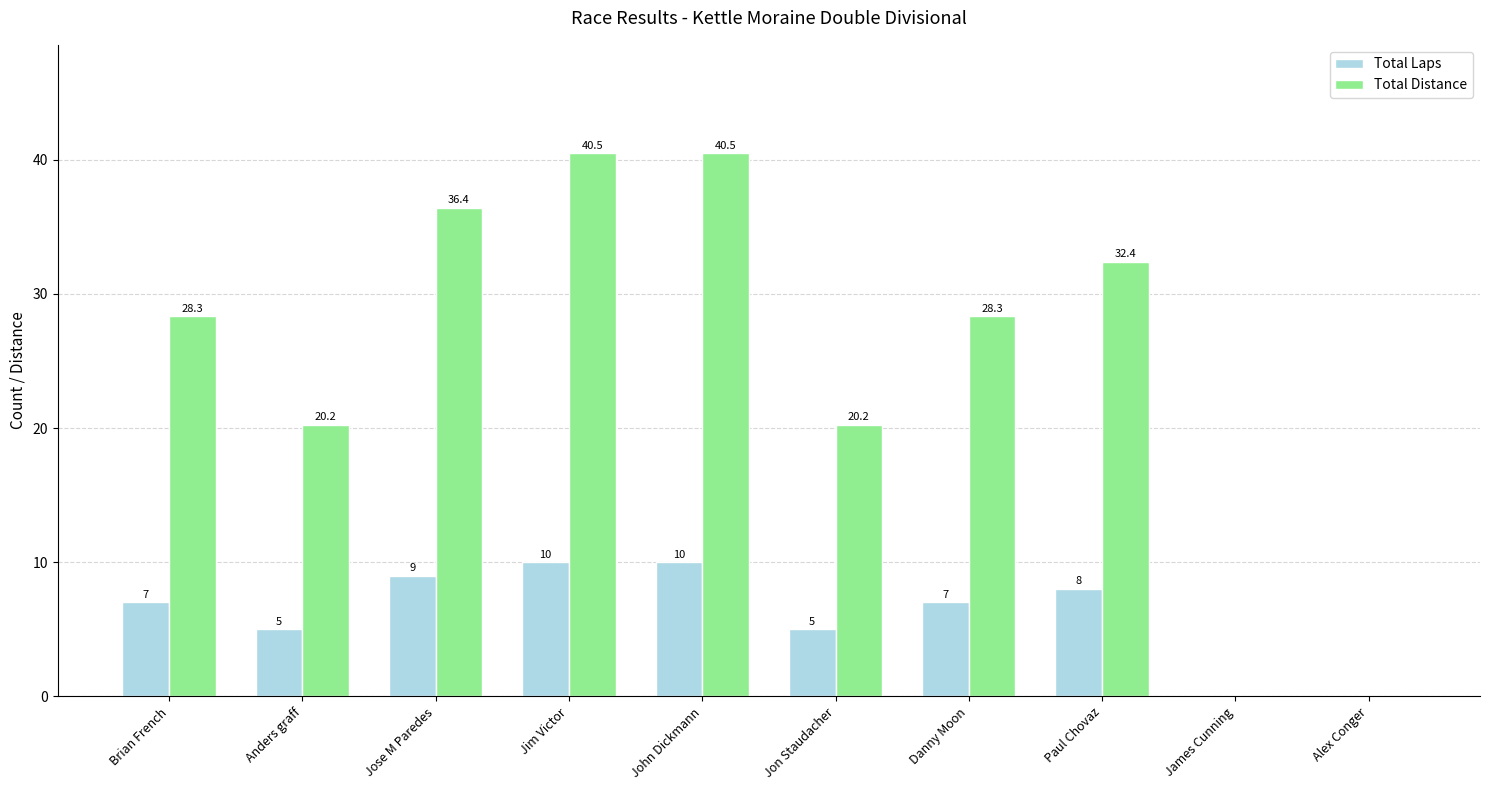

How many groups of bars are there?

10